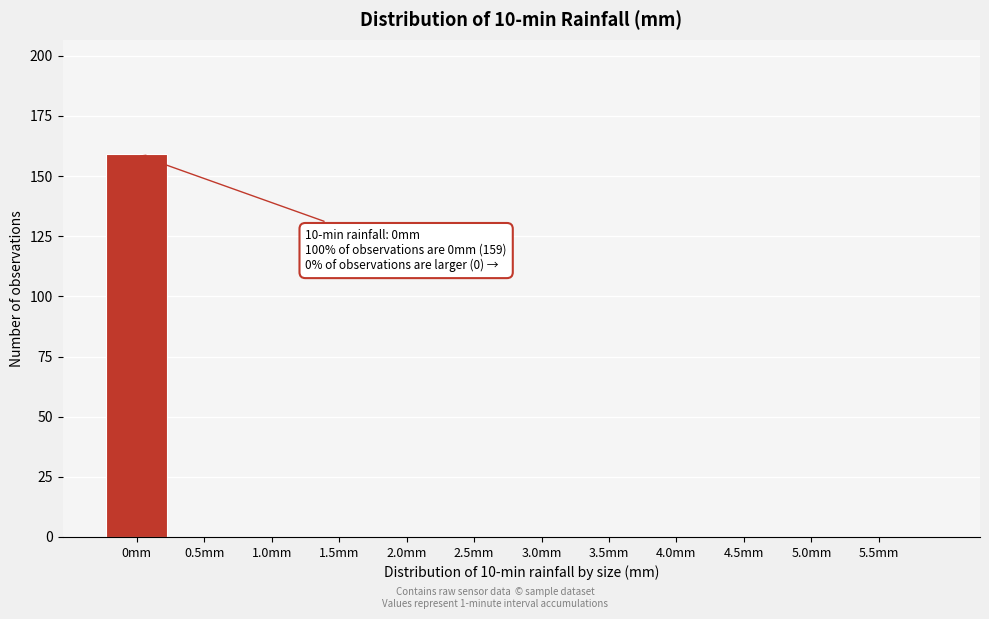

Reading left to right, list all the values displayed in this chart.

0mm=159	0.5mm=0	1.0mm=0	1.5mm=0	2.0mm=0	2.5mm=0	3.0mm=0	3.5mm=0	4.0mm=0	4.5mm=0	5.0mm=0	5.5mm=0